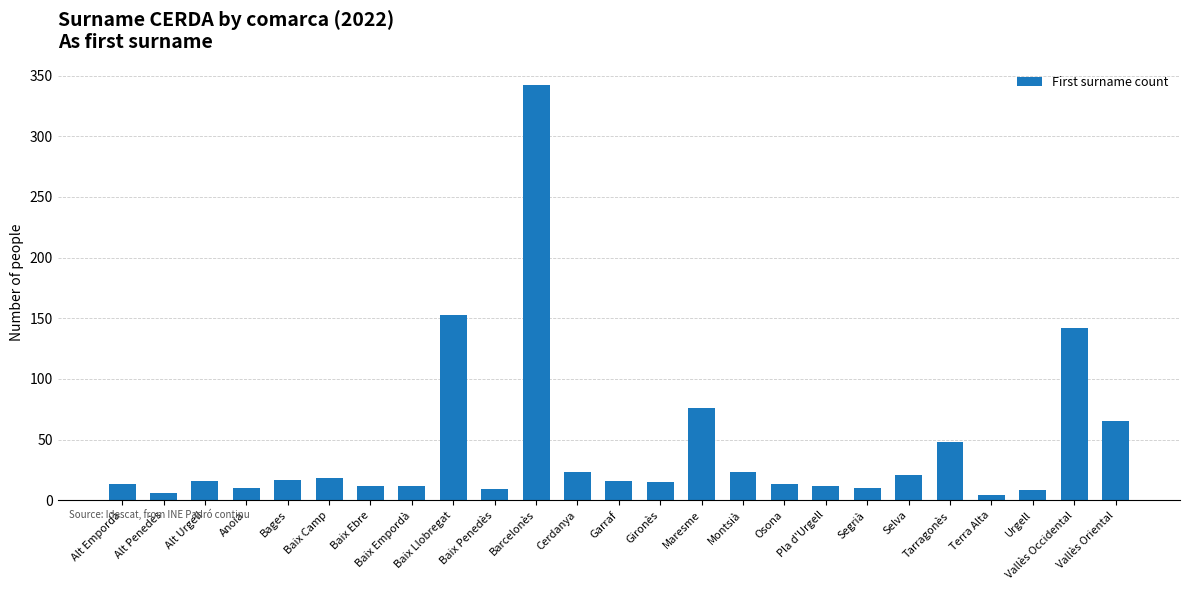

Count the number of data series in this chart.

1